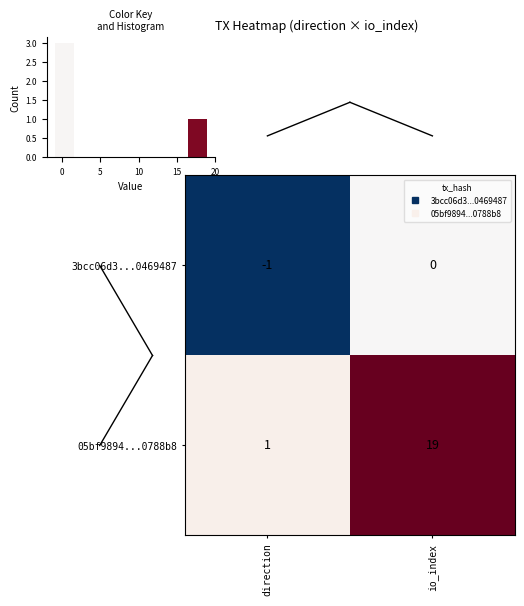

What is the sum of the 05bf9894...0788b8 values at direction and io_index?

20